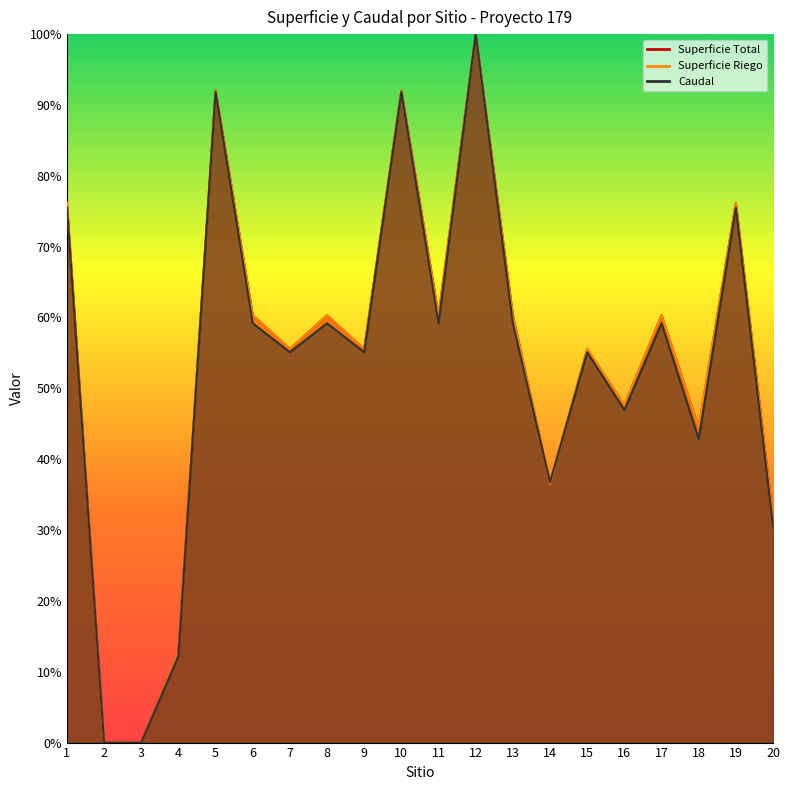

Which series ends up on top after the final intersection of Superficie Total and Caudal?

Superficie Total